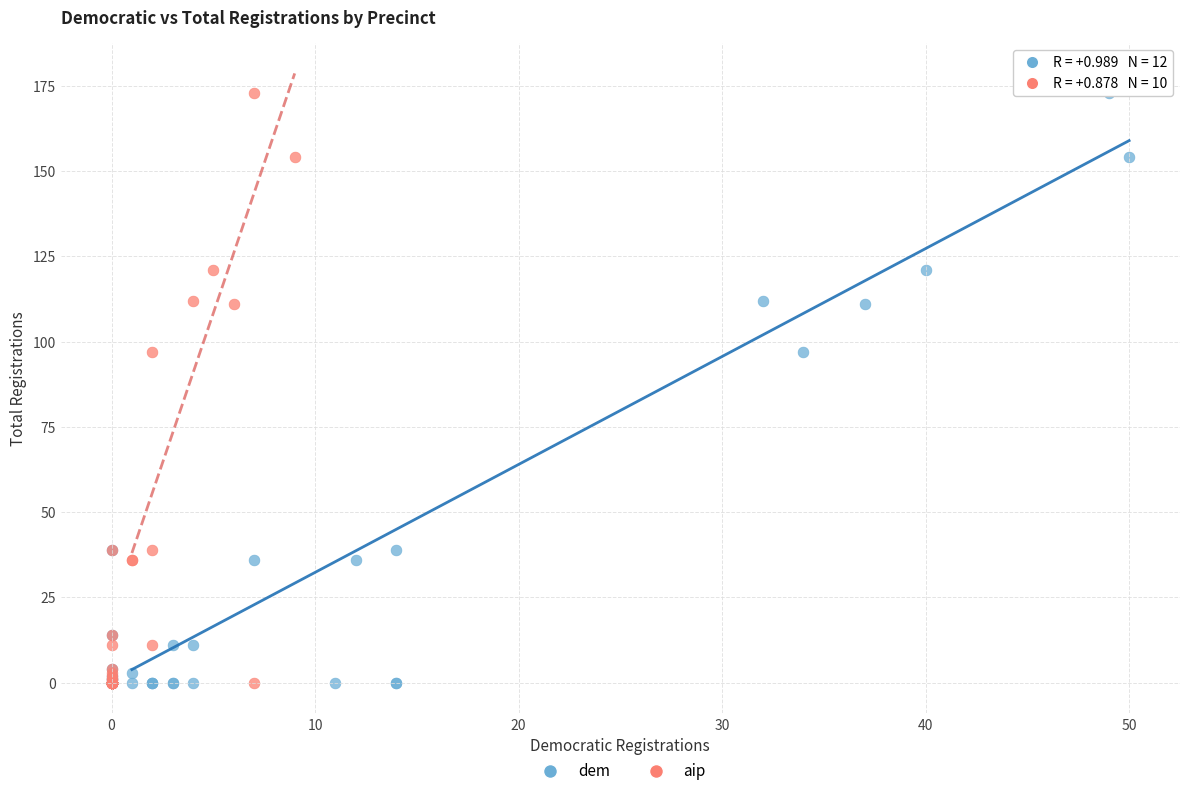

What are all the series names shown in the legend?

dem, aip